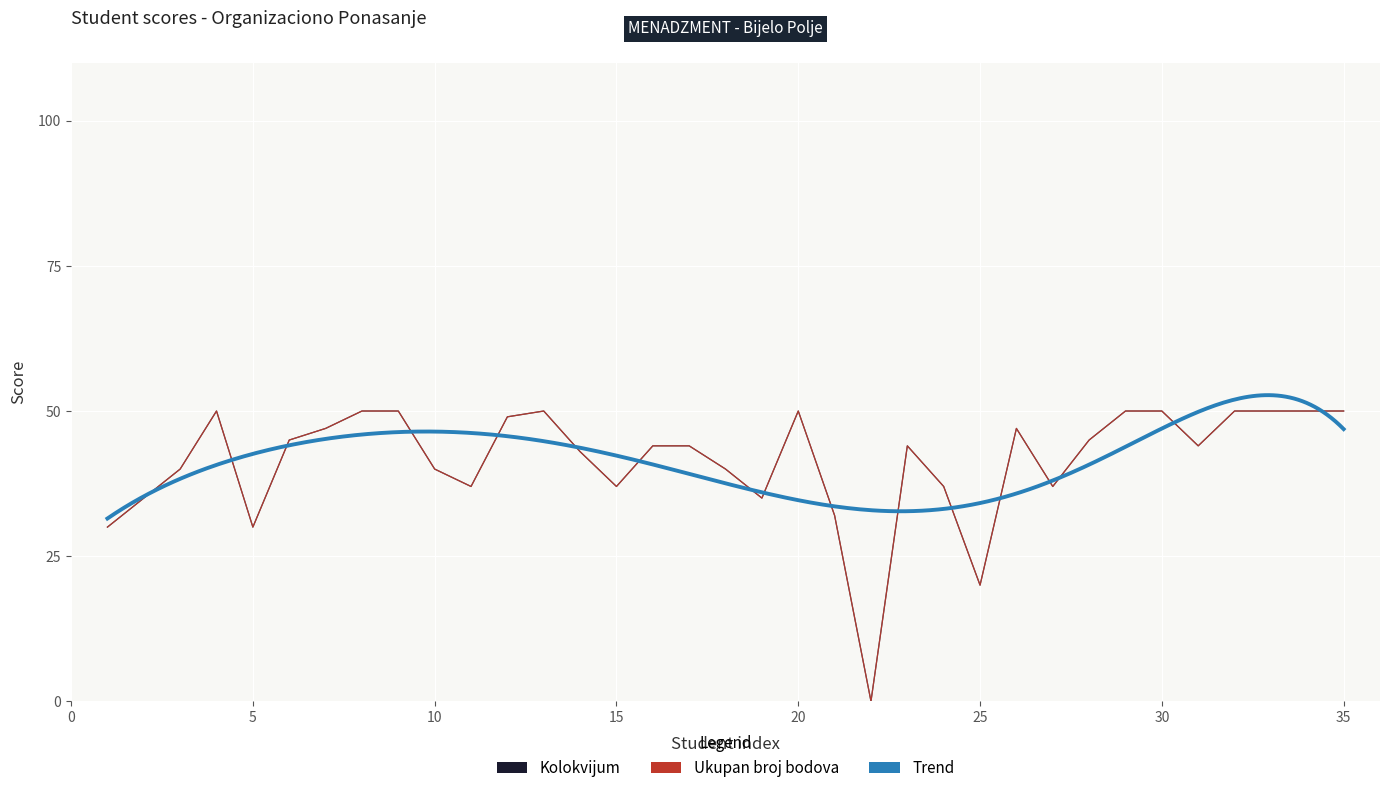

In Kolokvijum, how many points are lower than both neighbors (excluding endpoints)?

8